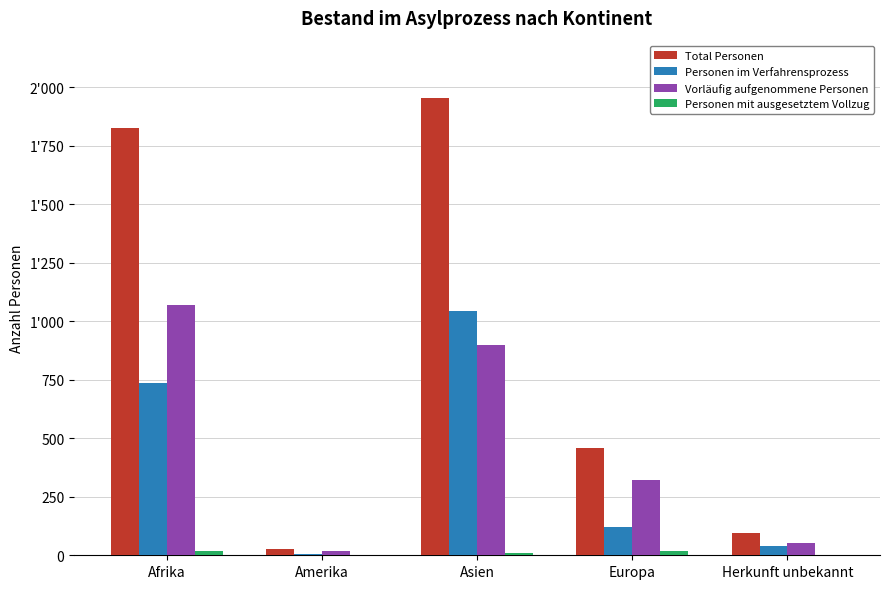

What position from the left is Herkunft unbekannt?

5